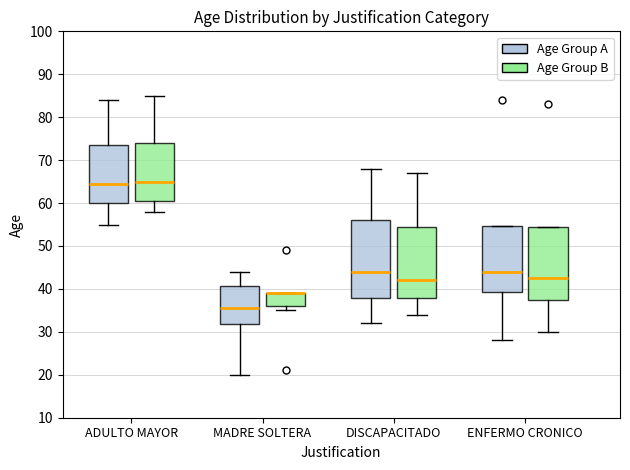

Comparing the boxes themselves (not the whiskers), which one is the tallest?

DISCAPACITADO (Age Group A)